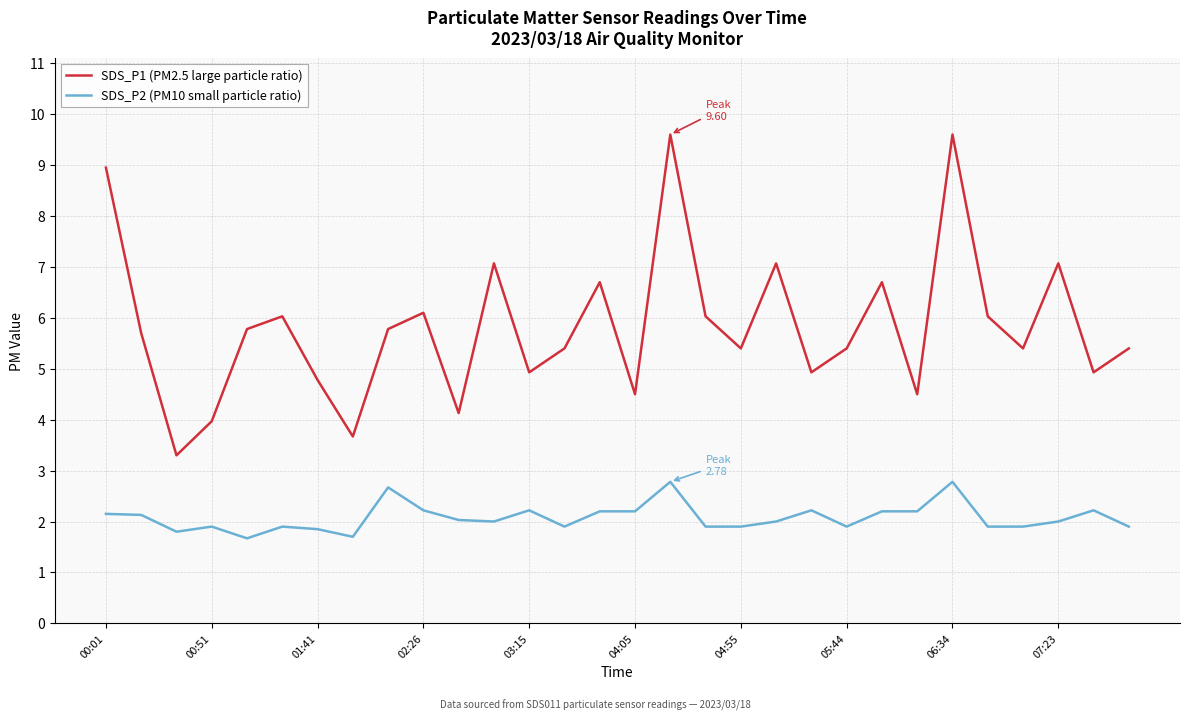

List the series in order of their overall mean, highest first.

SDS_P1 (PM2.5 large particle ratio), SDS_P2 (PM10 small particle ratio)